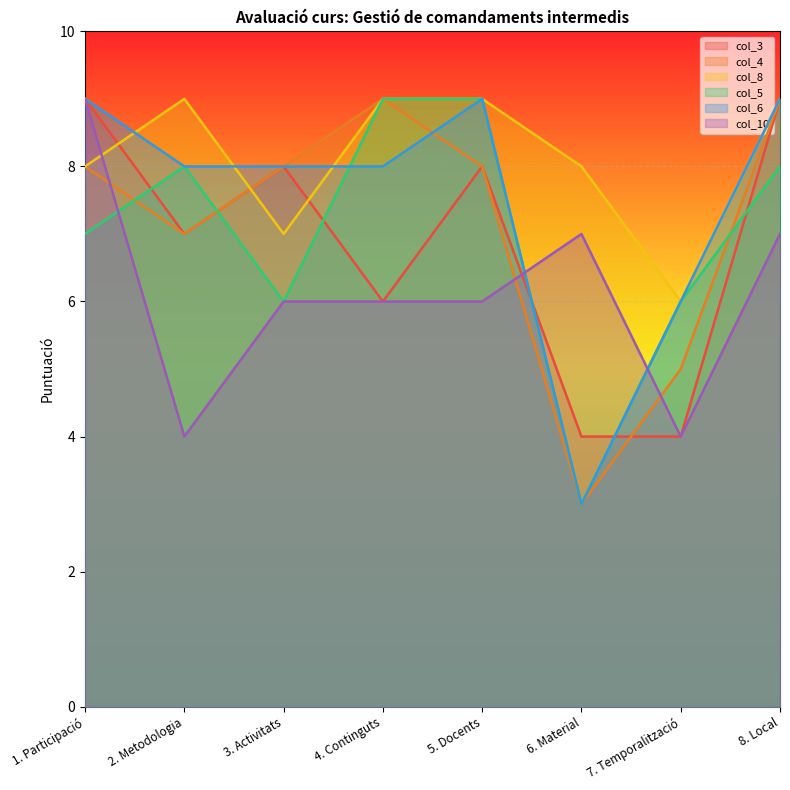

What is the highest value of the col_8 series?

9